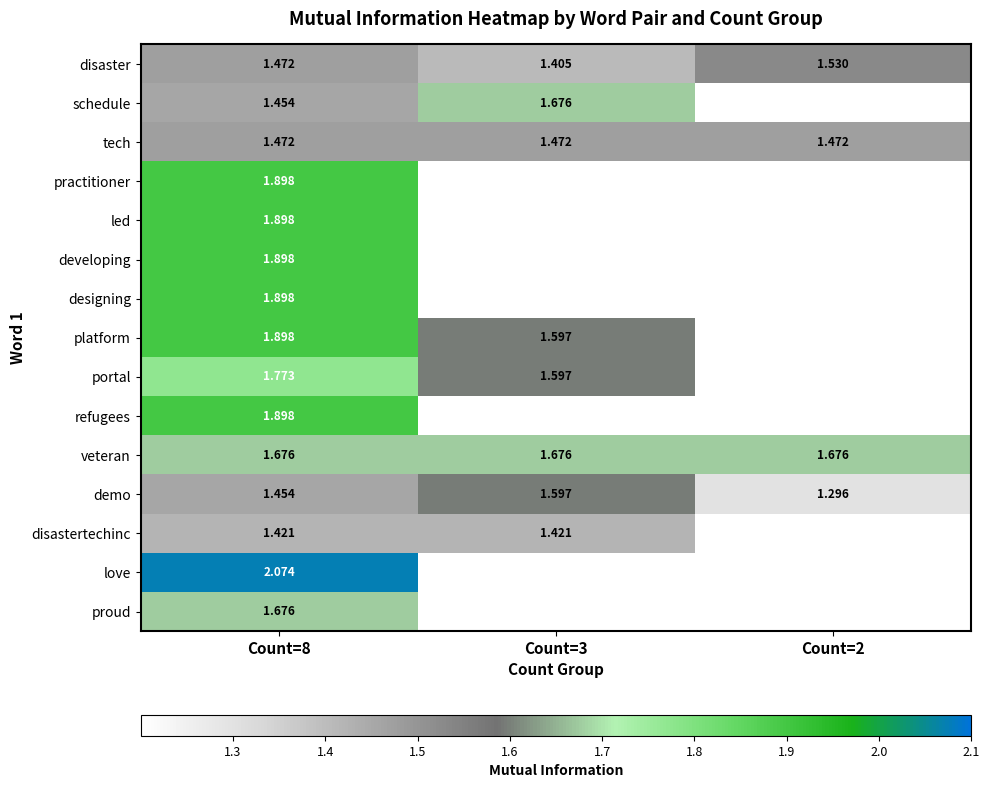

At which label does designing reach its minimum?

Count=8